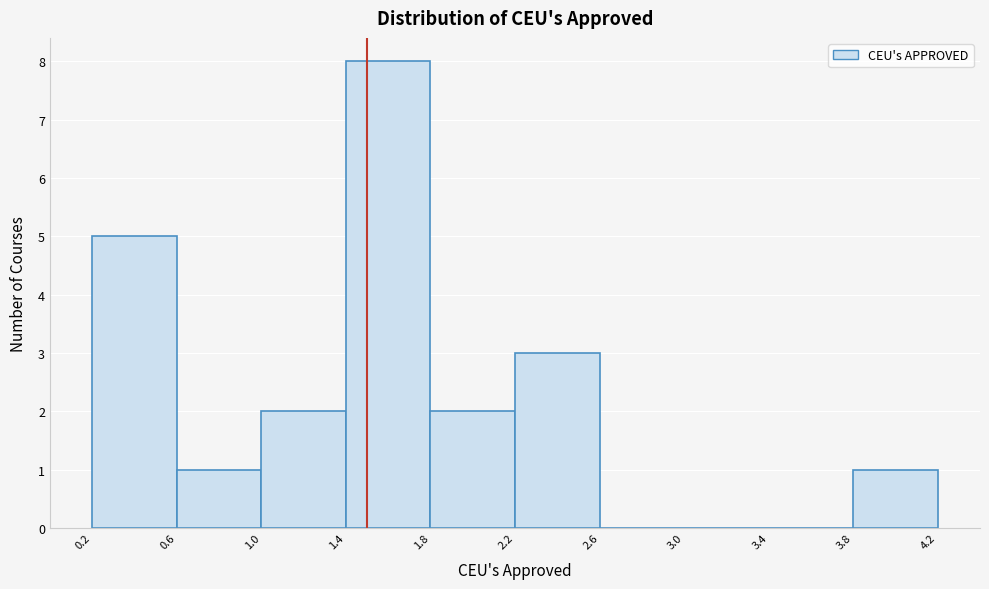

Reading left to right, list every bar in this chart as the range it spans on the x-axis followed by its height. The values are not printed on the chart, so give them approximately, as read against the axis.

0.2 to 0.6: 5
0.6 to 1.0: 1
1.0 to 1.4: 2
1.4 to 1.8: 8
1.8 to 2.2: 2
2.2 to 2.6: 3
2.6 to 3.0: 0
3.0 to 3.4: 0
3.4 to 3.8: 0
3.8 to 4.2: 1